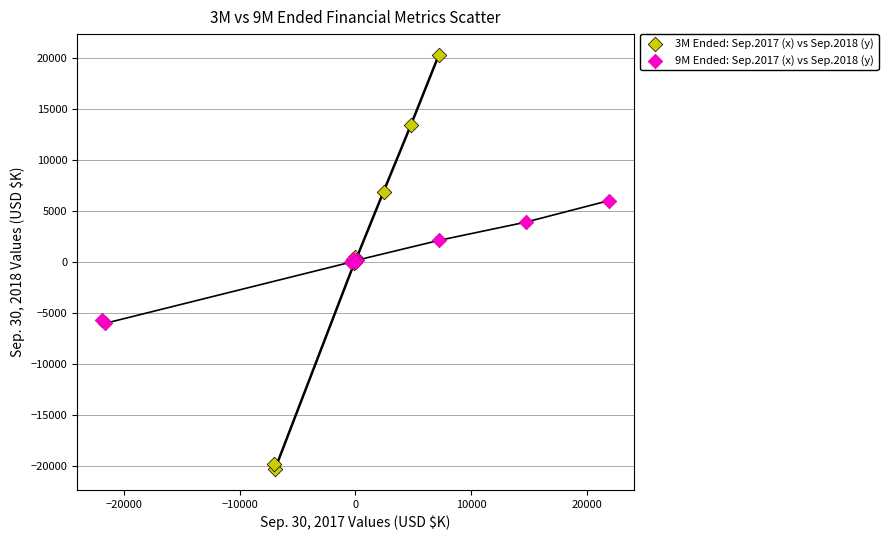

What are all the series names shown in the legend?

3M Ended: Sep.2017 (x) vs Sep.2018 (y), 9M Ended: Sep.2017 (x) vs Sep.2018 (y)